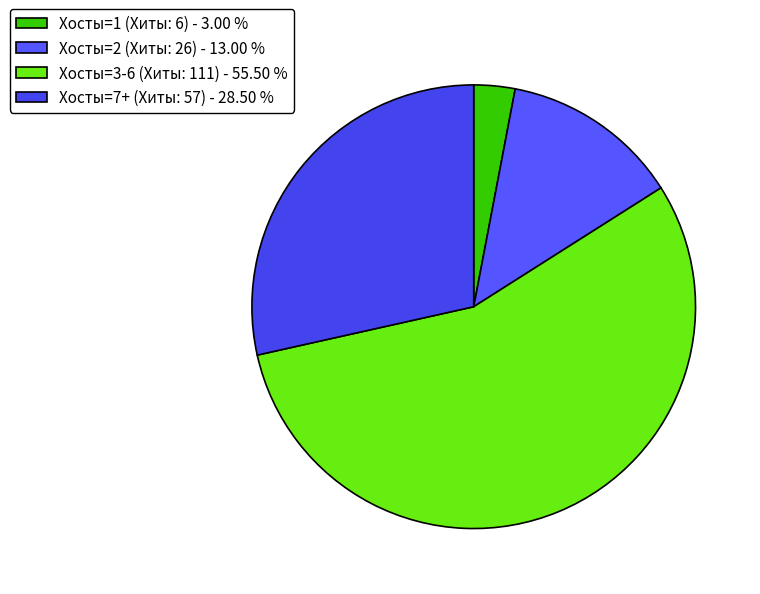

Which slice is the largest?

Хосты=3-6 (Хиты: 111) - 55.50 %